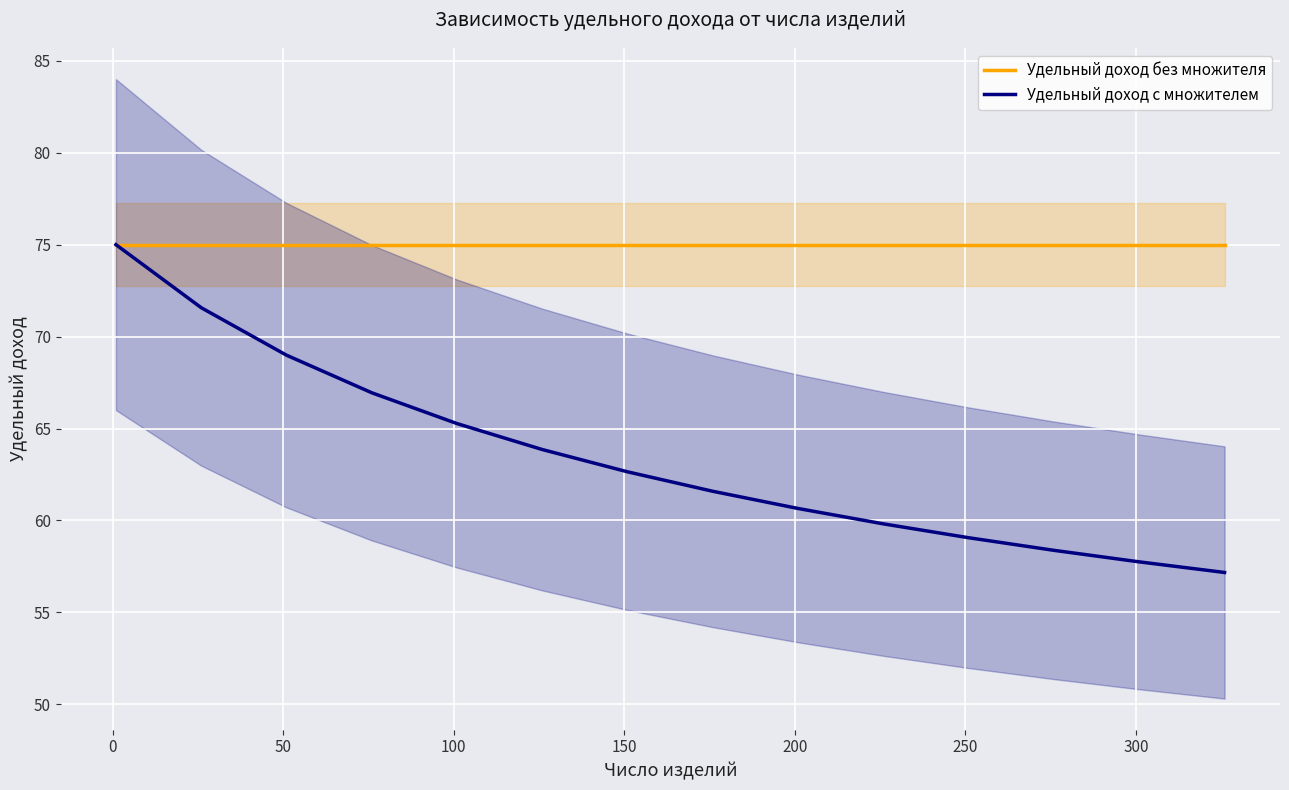

What is the highest value of the Удельный доход с множителем series?

75.0